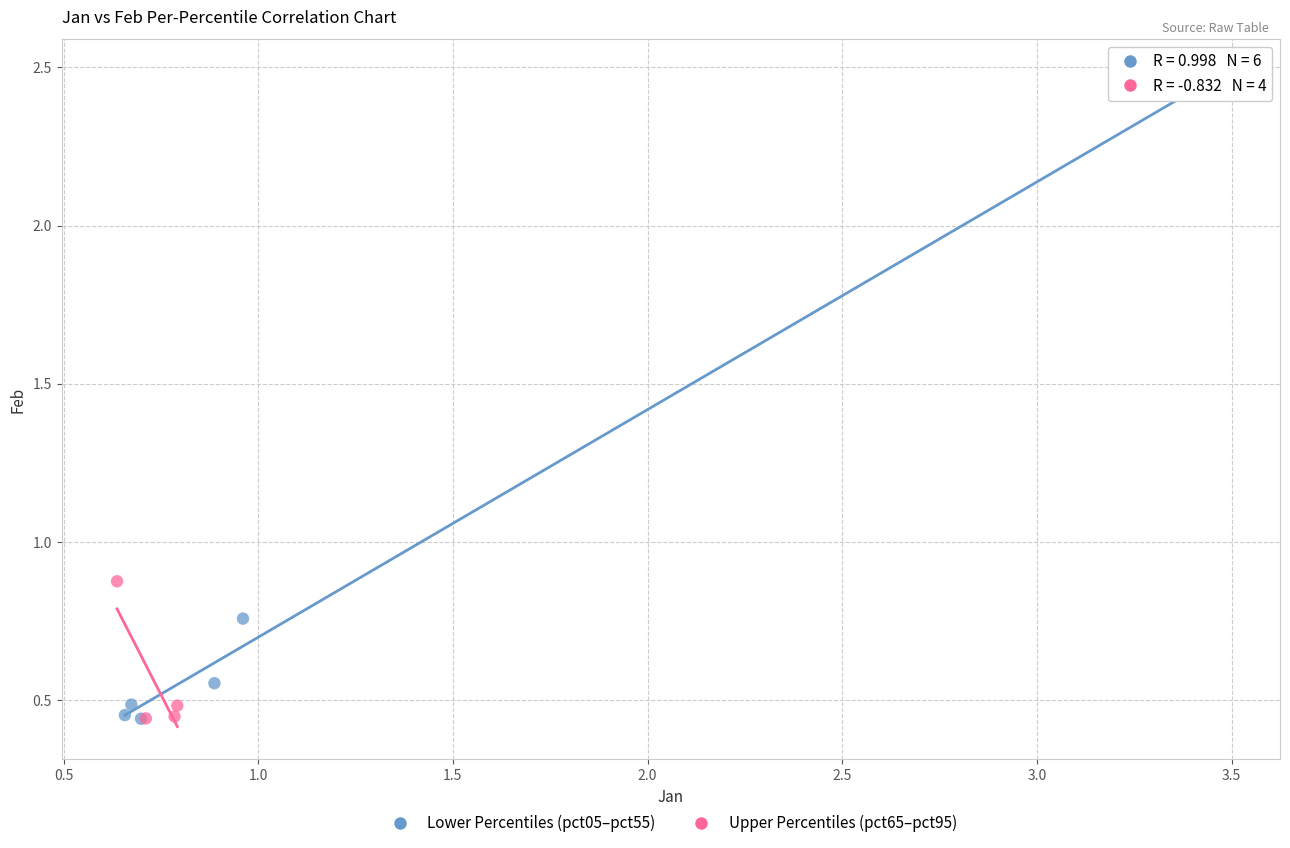

Which series has the widest spread of Y values?

Lower Percentiles (pct05–pct55)